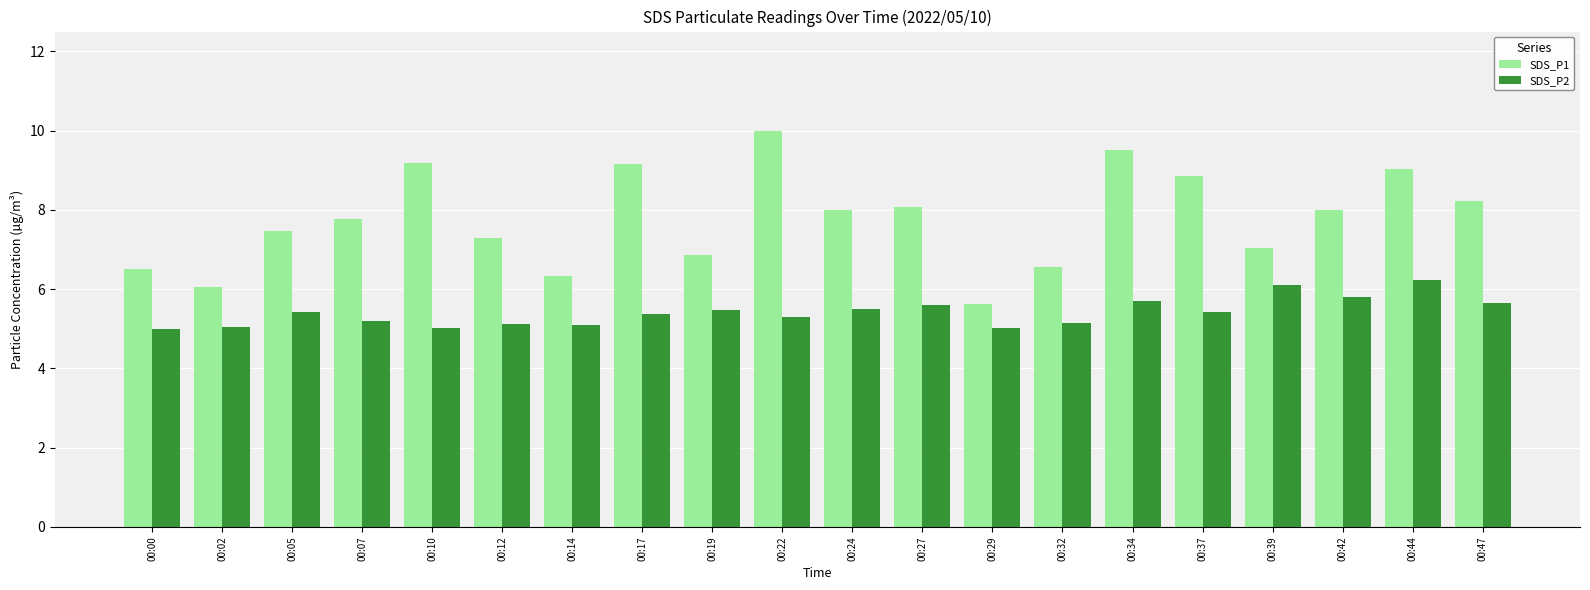

What is the difference between the maximum and minimum values in the SDS_P2 series?

1.2